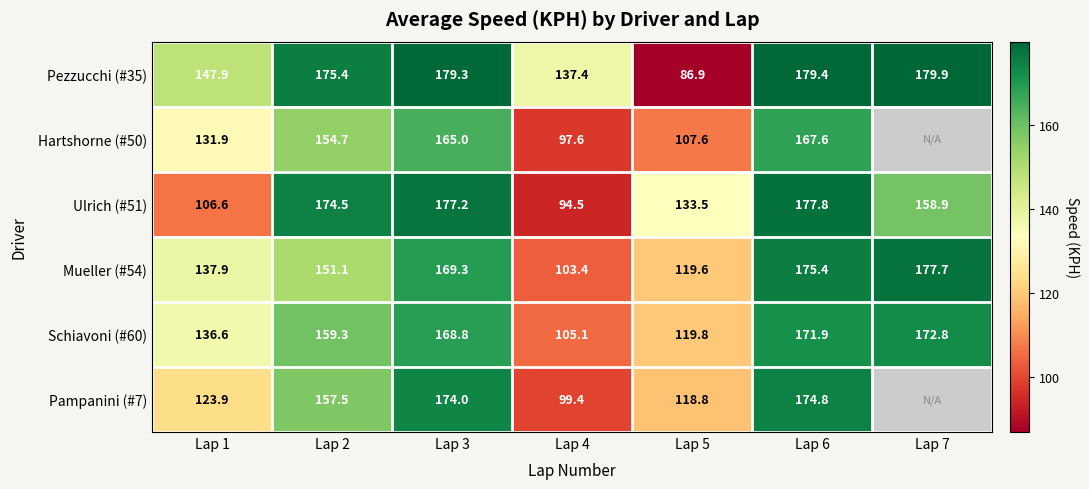

What is the minimum value for Ulrich (#51)?

94.5